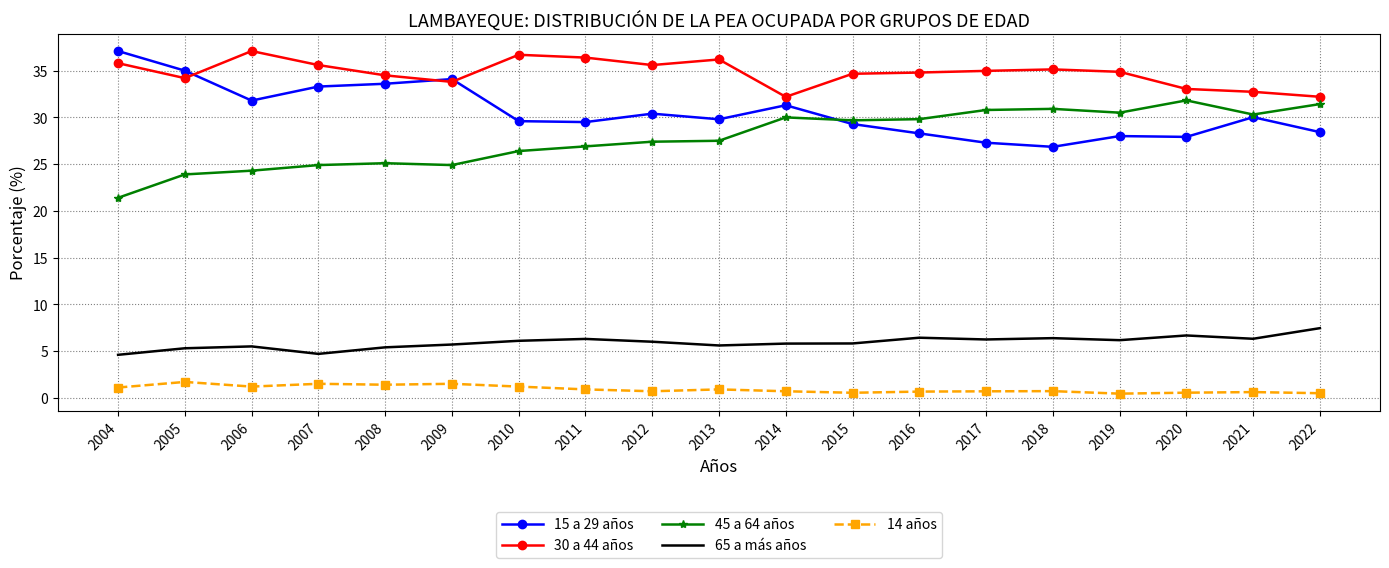

What is the difference between the second highest and second lowest values in the 30 a 44 años series?

4.5